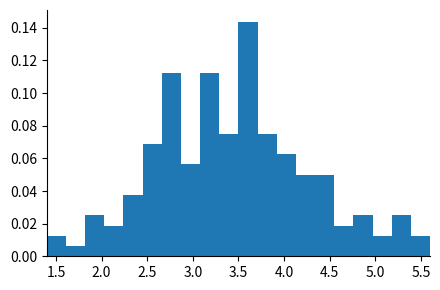

Reading left to right, list every bar in this chart as the range it spans on the x-axis followed by its height. Neither the bar edges nor the heights are printed on the chart, so give them approximately, as read against the axes.

1.40 to 1.61: 0.012
1.61 to 1.82: 0.006
1.82 to 2.03: 0.026
2.03 to 2.24: 0.018
2.24 to 2.45: 0.038
2.45 to 2.66: 0.068
2.66 to 2.87: 0.112
2.87 to 3.08: 0.056
3.08 to 3.29: 0.112
3.29 to 3.50: 0.076
3.50 to 3.71: 0.144
3.71 to 3.92: 0.076
3.92 to 4.13: 0.062
4.13 to 4.34: 0.050
4.34 to 4.55: 0.050
4.55 to 4.76: 0.018
4.76 to 4.97: 0.026
4.97 to 5.18: 0.012
5.18 to 5.39: 0.026
5.39 to 5.60: 0.012